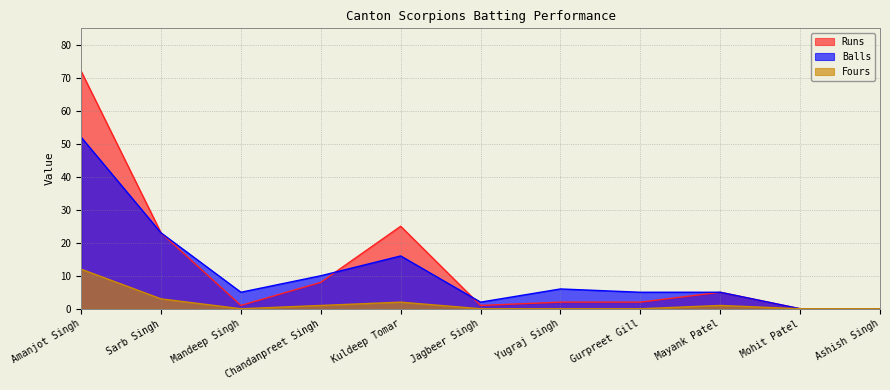

True or false: Fours and Runs intersect in this chart.

False